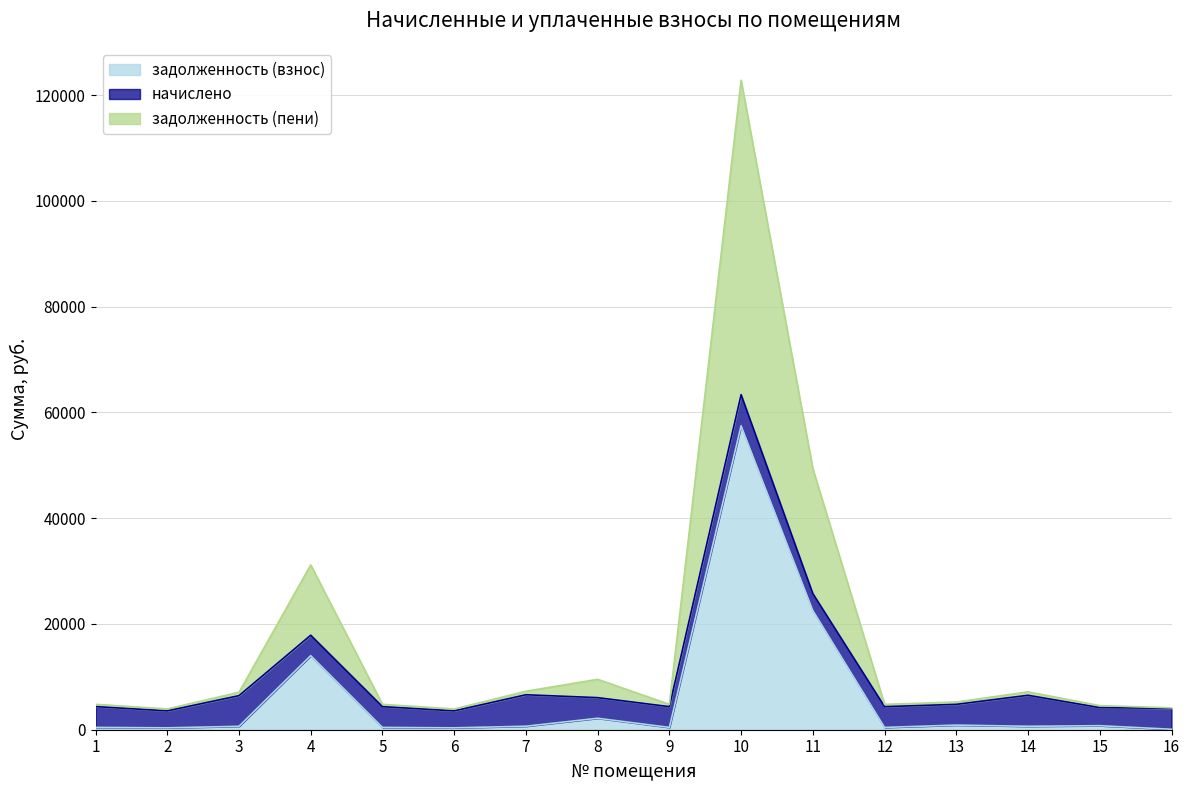

At which category does задолженность (взнос) reach its first local valley?

2